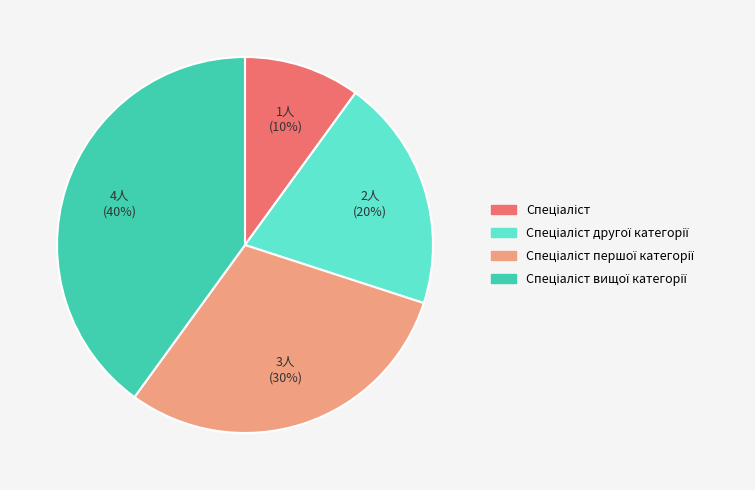

Is there any slice that represents more than half of the pie?

No